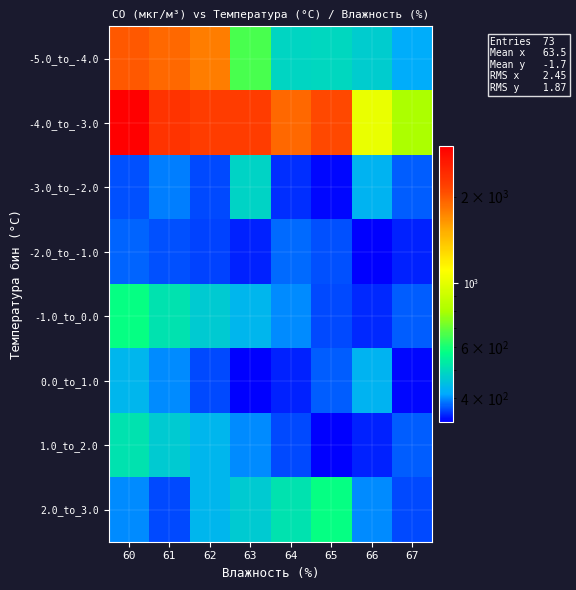

What is the spread (max minus min) of values at 62?

1859.0